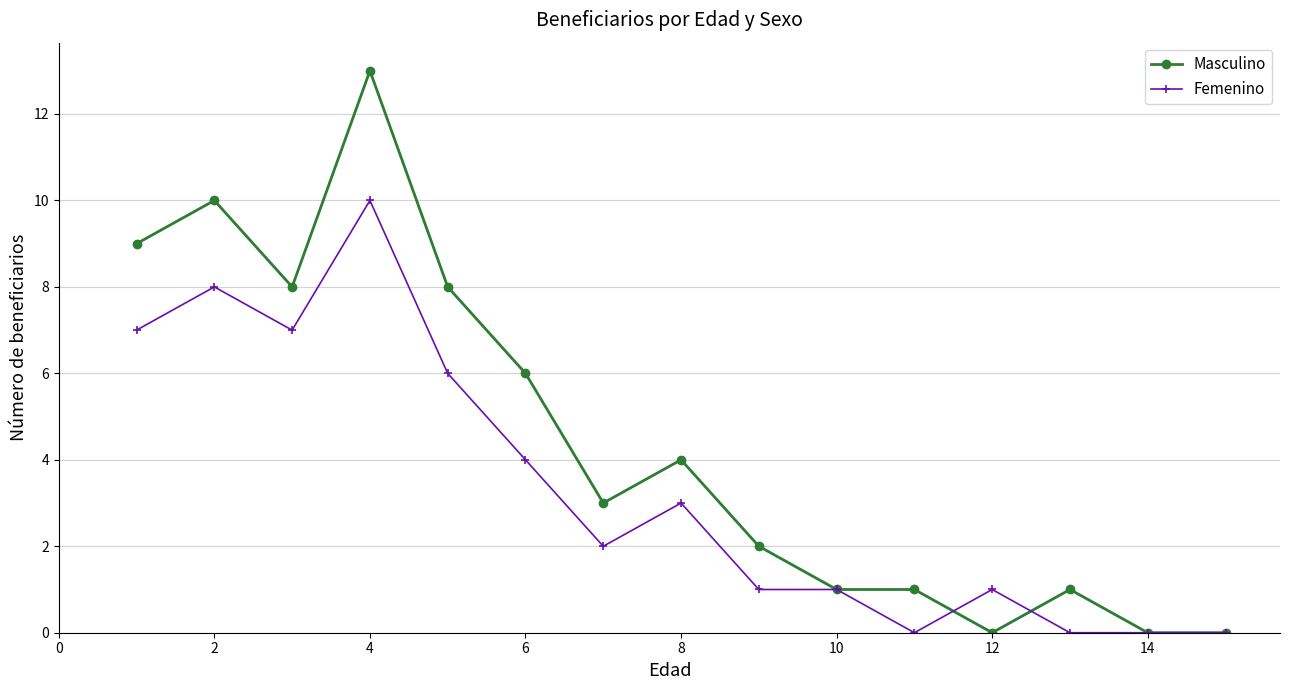

Which series has the largest range (max minus min)?

Masculino